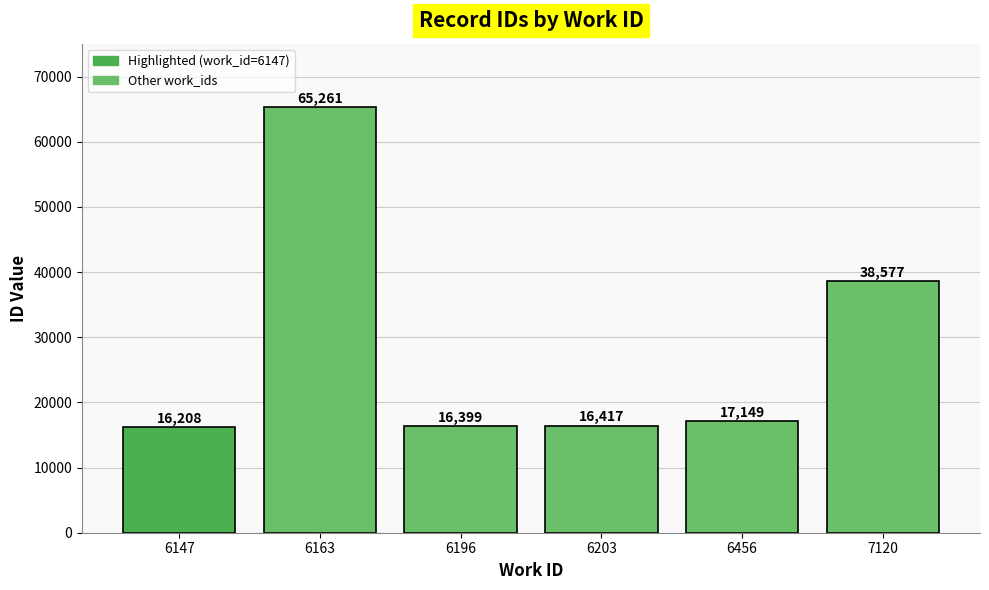

At which label is the value closest to 40734?

7120